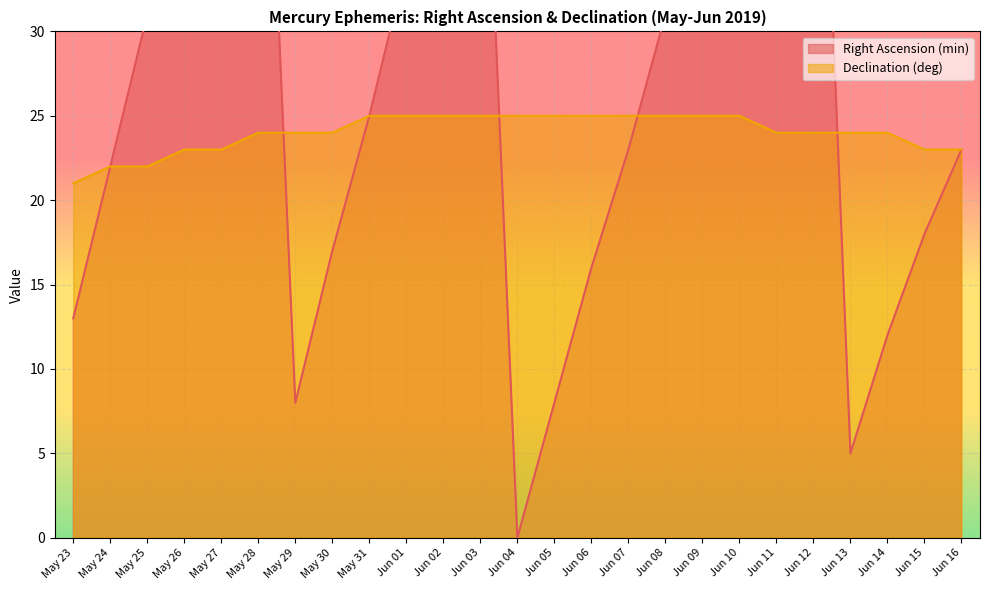

True or false: Declination (deg) has a value of 13 at Jun 11.

False